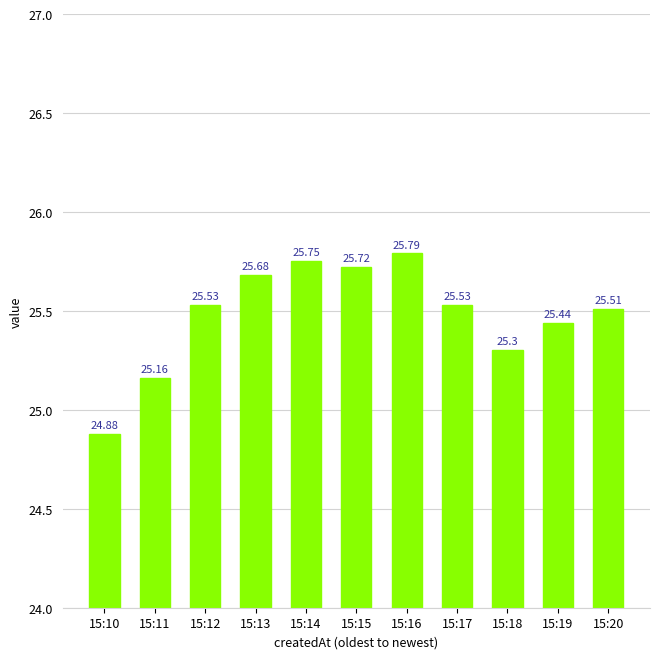

Reading left to right, what are all the values shown in this chart?

15:10=24.9	15:11=25.2	15:12=25.5	15:13=25.7	15:14=25.8	15:15=25.7	15:16=25.8	15:17=25.5	15:18=25.3	15:19=25.4	15:20=25.5